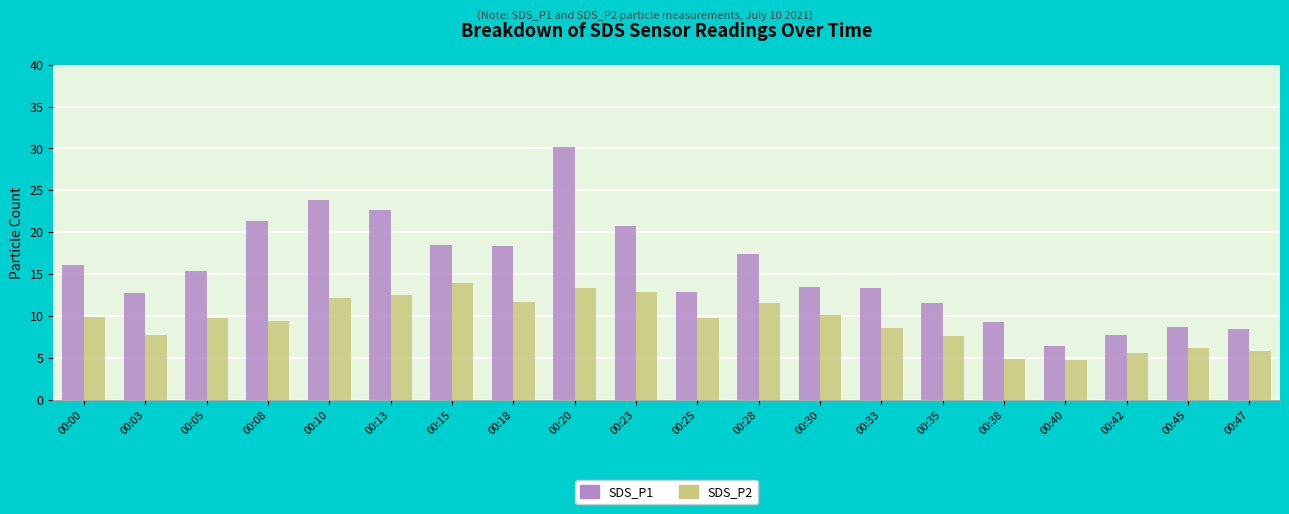

Which series has the widest spread of values?

SDS_P1